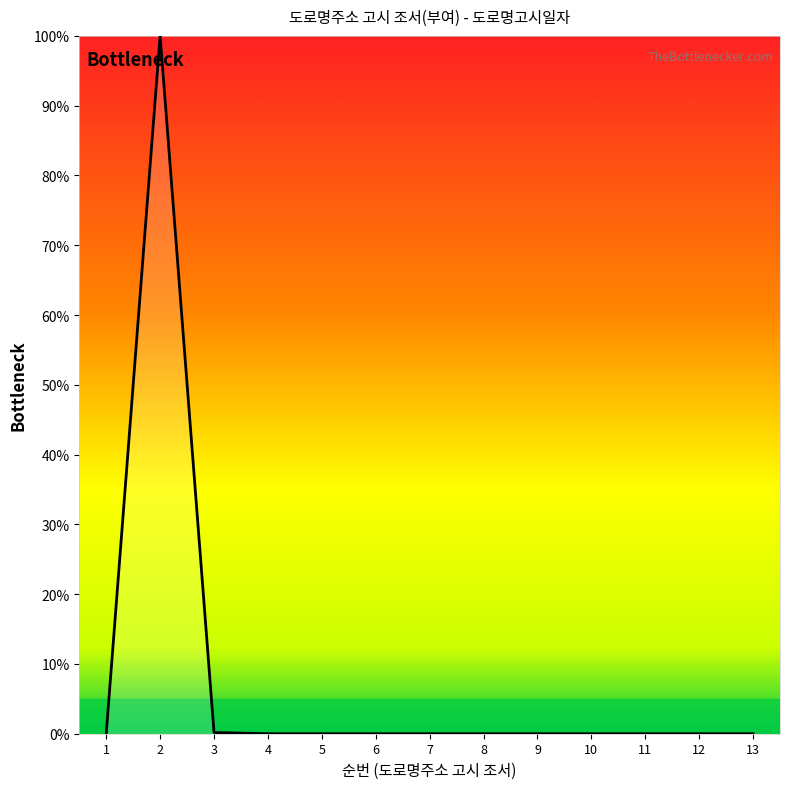

What is the change in value from 2 to 12?

-100.0